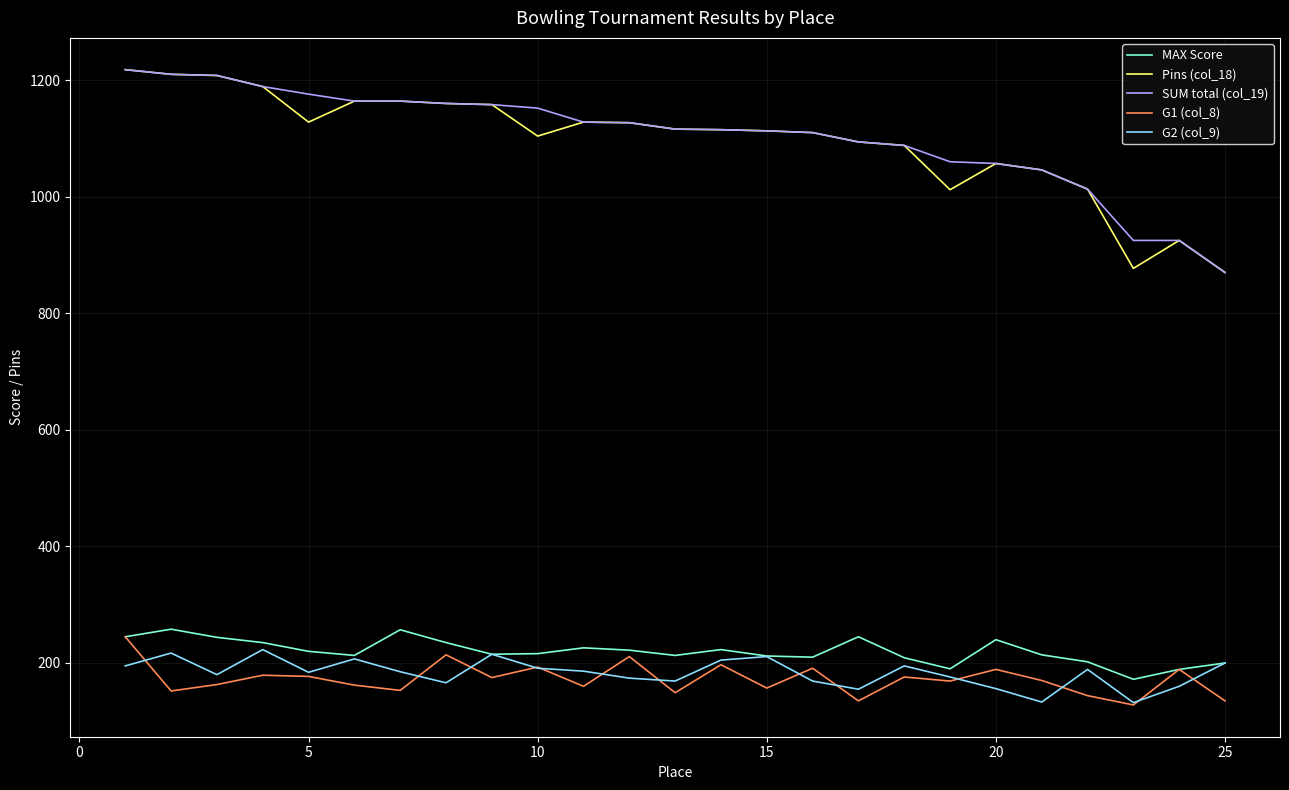

What is the highest value of the SUM total (col_19) series?

1218